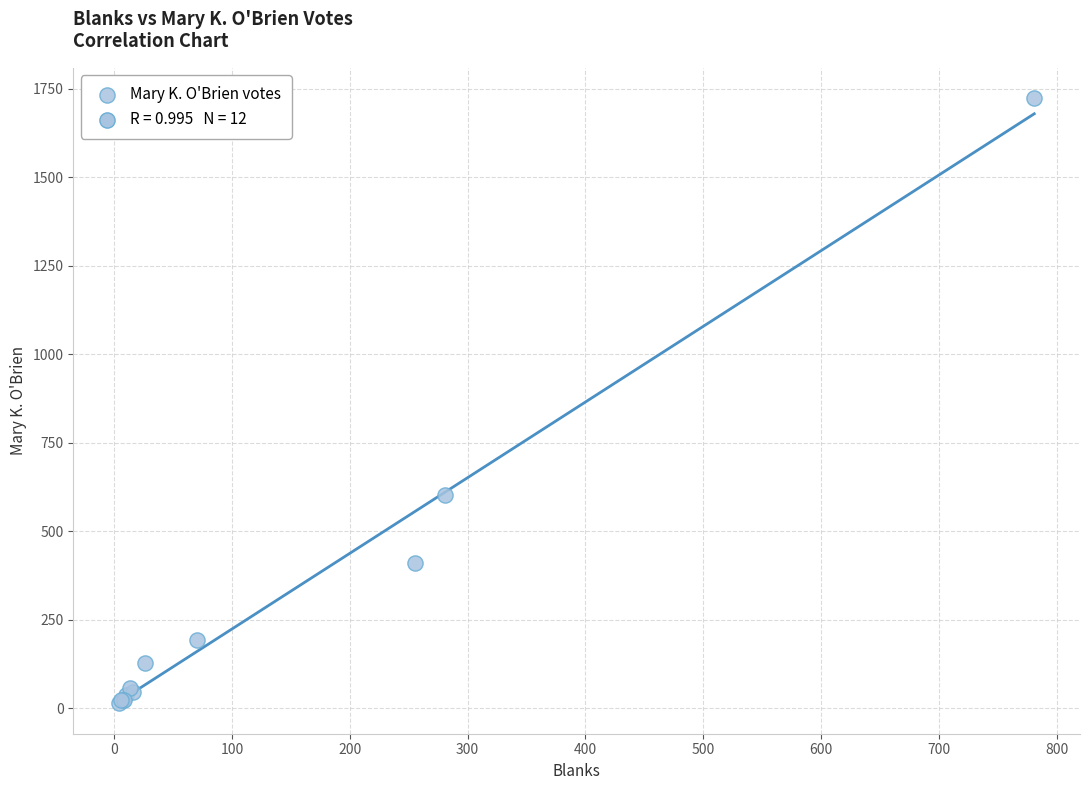

What Y value in the scatter plot is closest to 869?

604